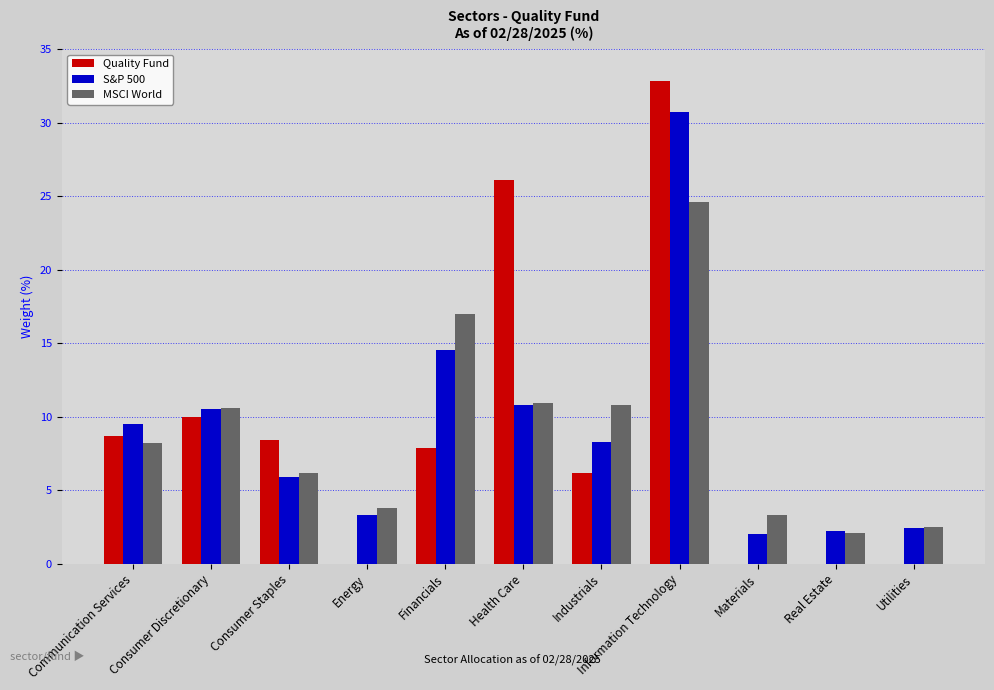

What are all the series names shown in the legend?

Quality Fund, S&P 500, MSCI World